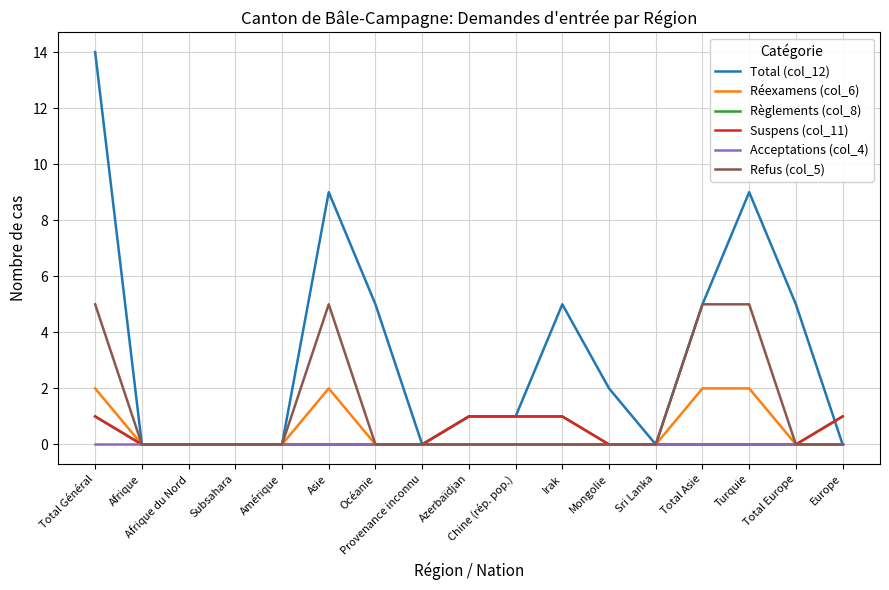

Is this an area chart (filled region under the line)?

No